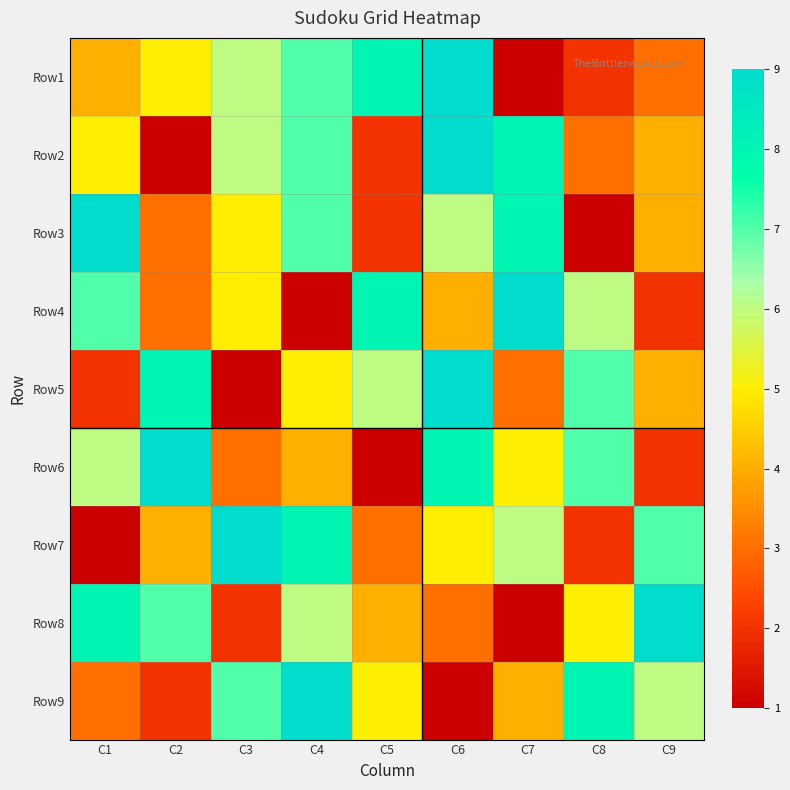

What is the difference between the second highest and second lowest values in the Row3 series?

6